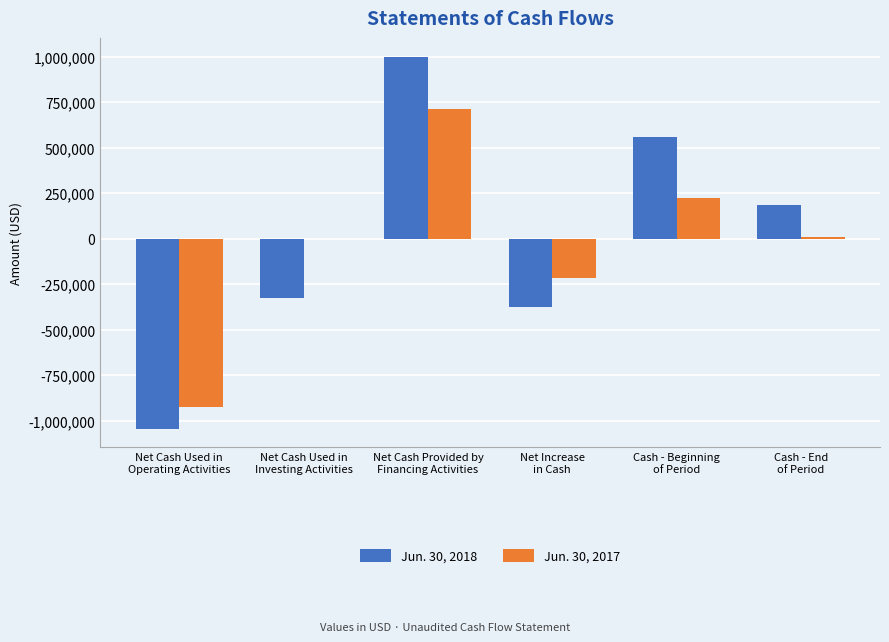

What is the sum of all Jun. 30, 2017 values?

-194890